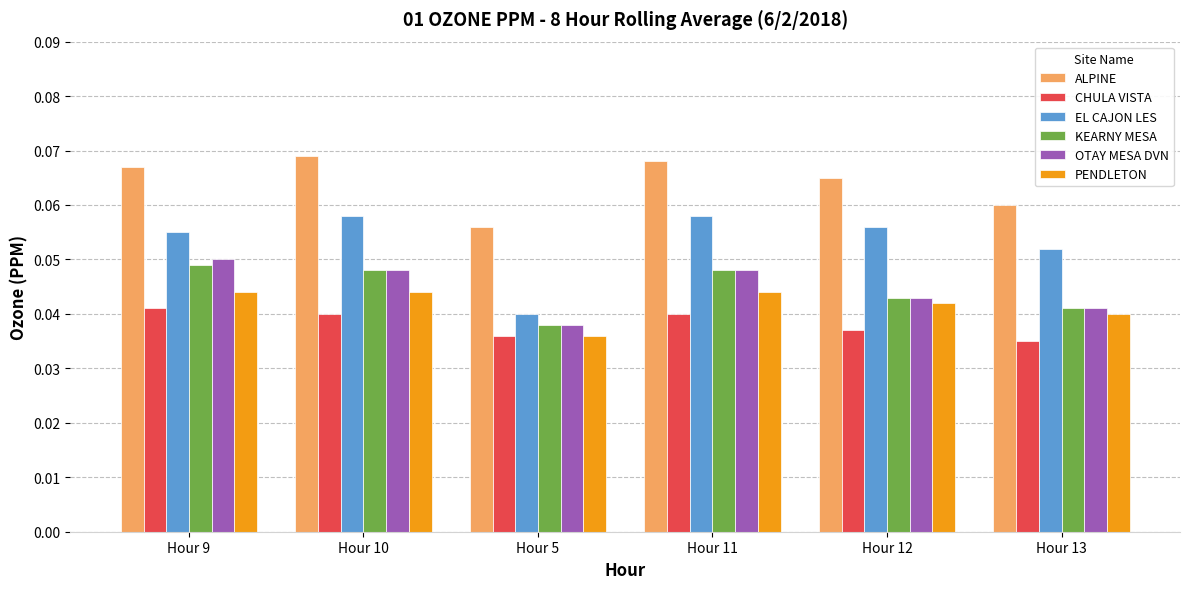

At which label does ALPINE reach its minimum?

Hour 5